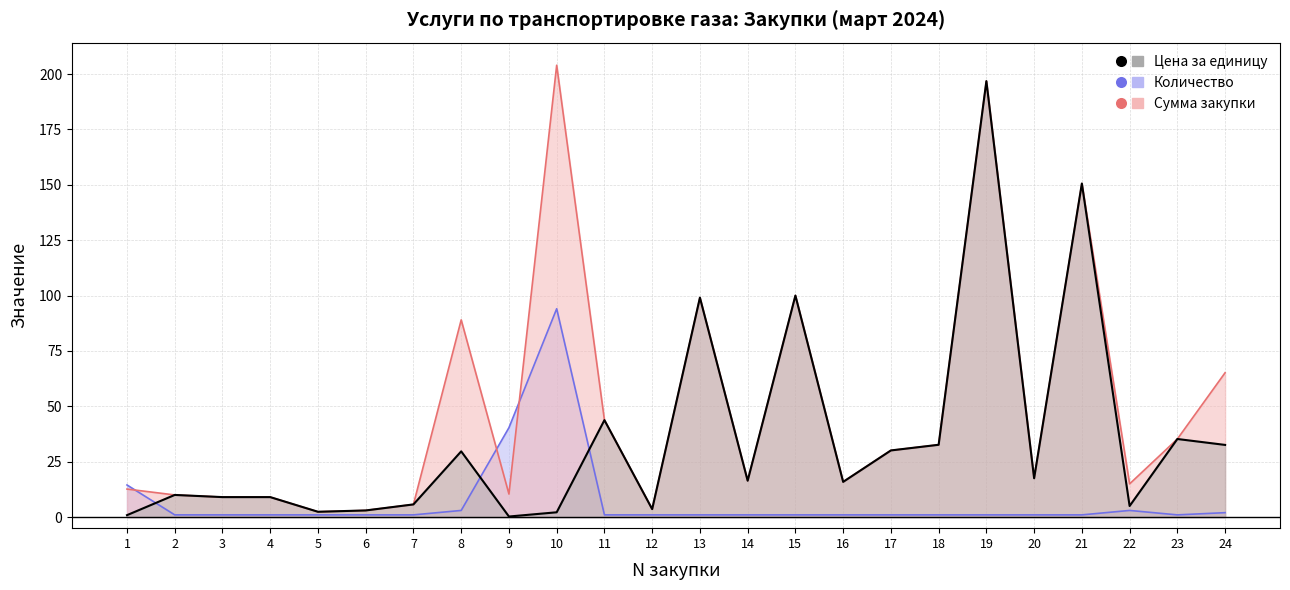

The value of Количество at 21 is 1.7. True or false?

False